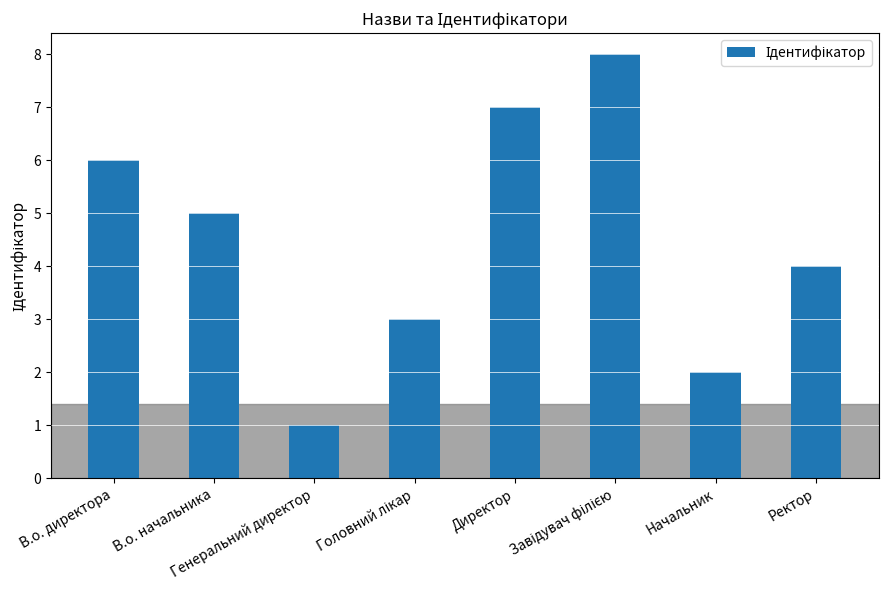

Which category has the lowest value across all series?

Генеральний директор